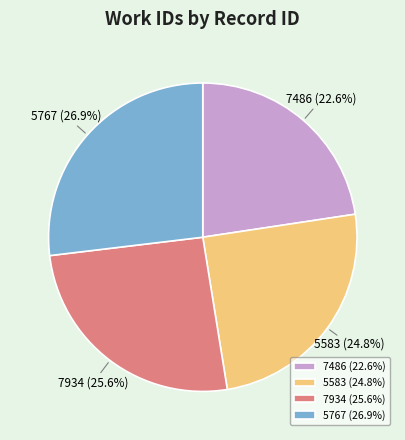

Does any single category account for the majority?

No